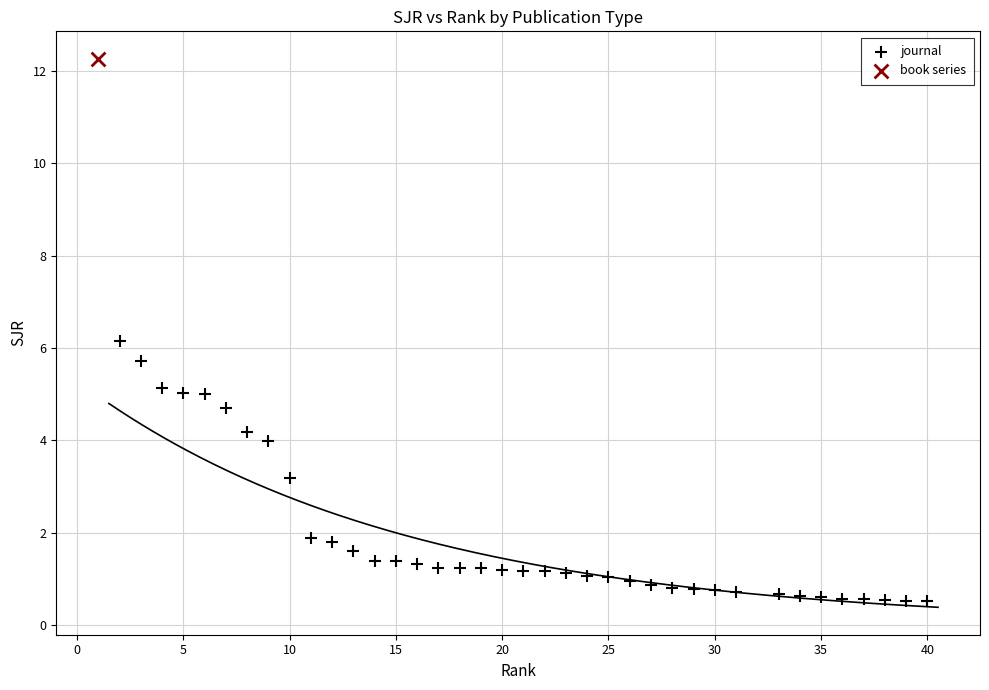

What are all the series names shown in the legend?

journal, book series